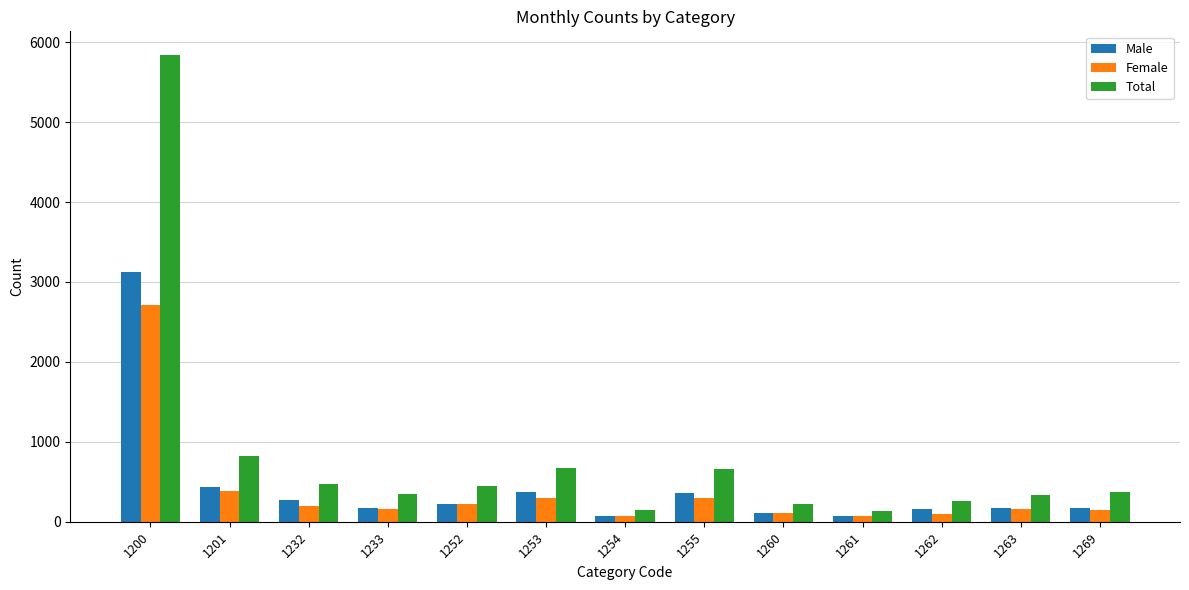

What is the value of the Total bar at the 8th from the left?

660